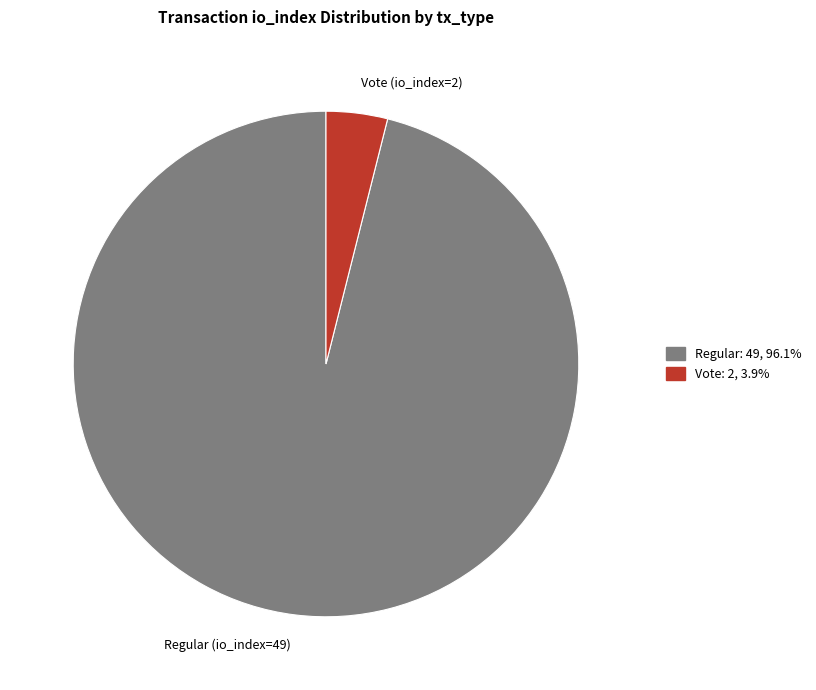

Which has a higher value, Vote (io_index=2) or Regular (io_index=49)?

Regular (io_index=49)